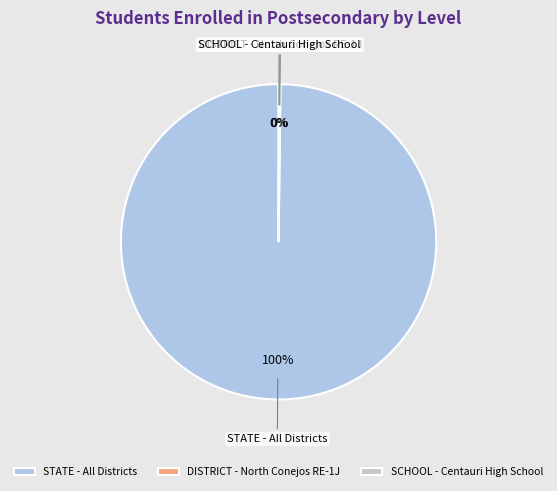

Is it true that STATE - All Districts is 87% of the pie?

False